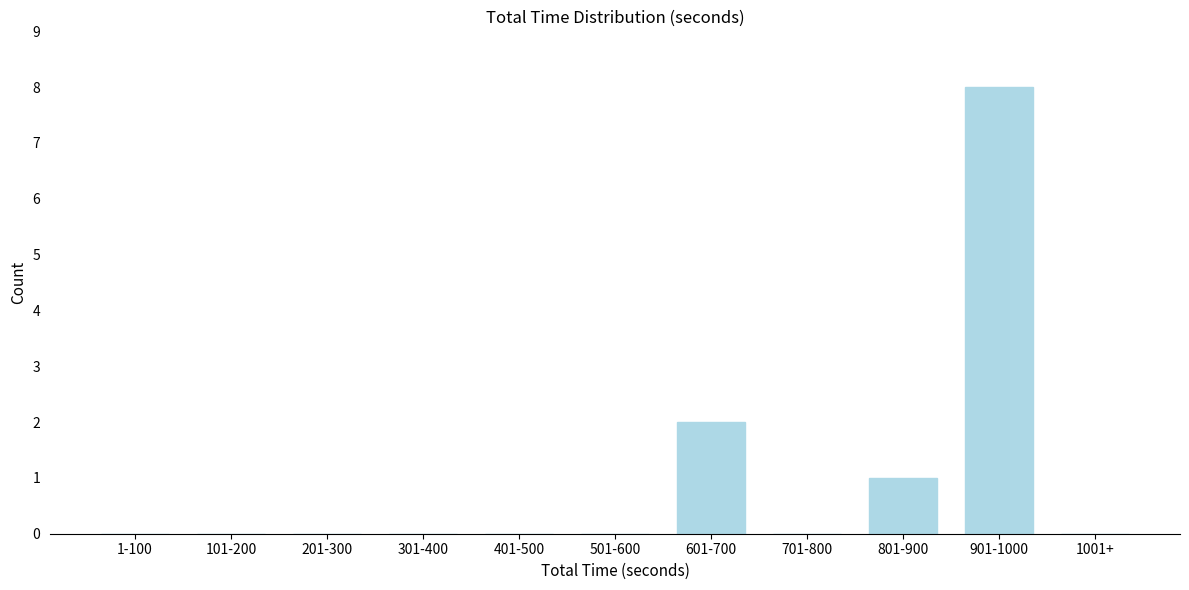

Reading right to left, transcribe all the data shown in this chart.

1001+=0	901-1000=8	801-900=1	701-800=0	601-700=2	501-600=0	401-500=0	301-400=0	201-300=0	101-200=0	1-100=0